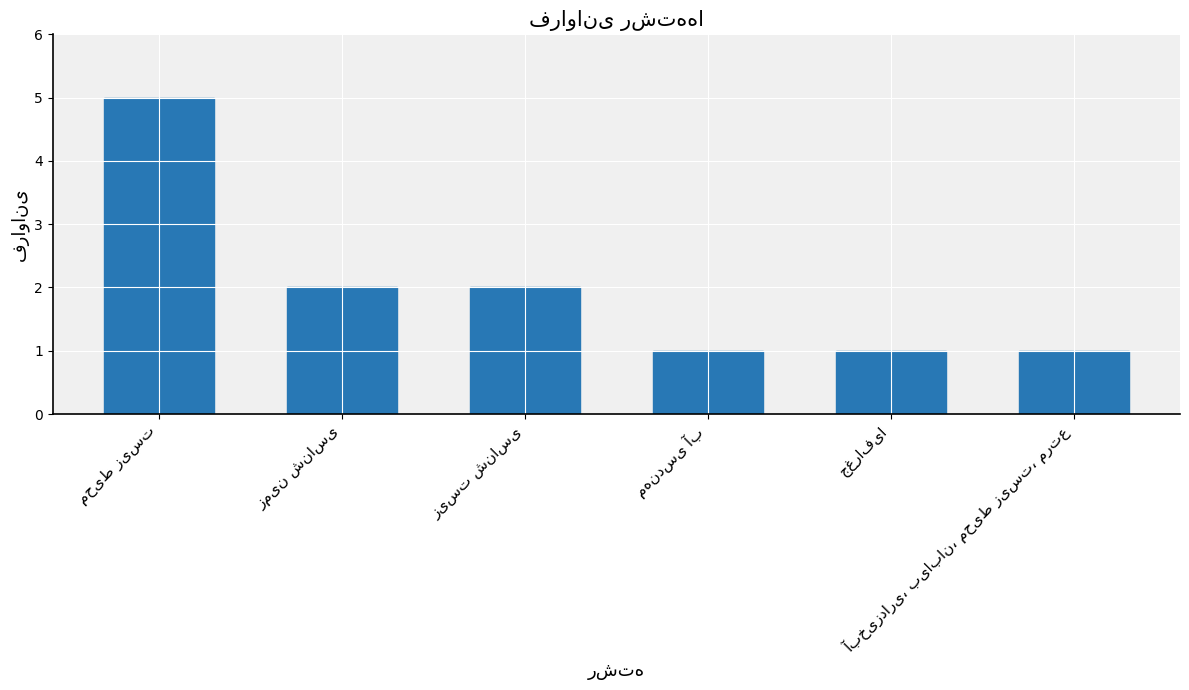

What is the maximum value shown in the chart?

5